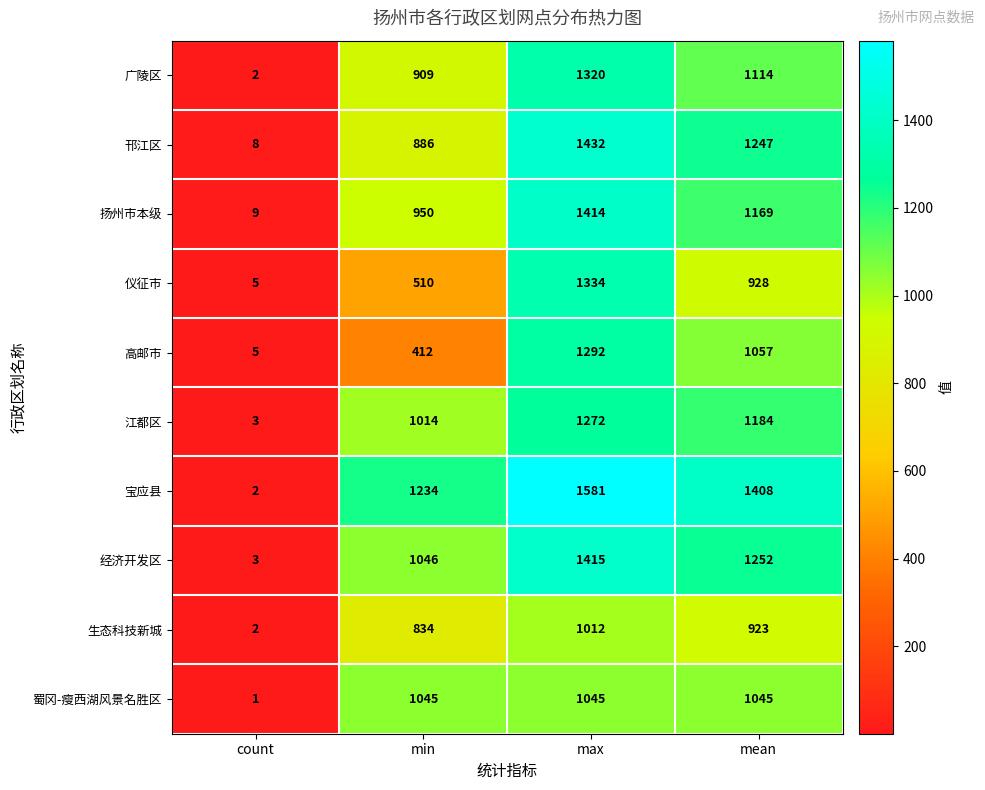

What is the maximum value shown in the chart?

1581